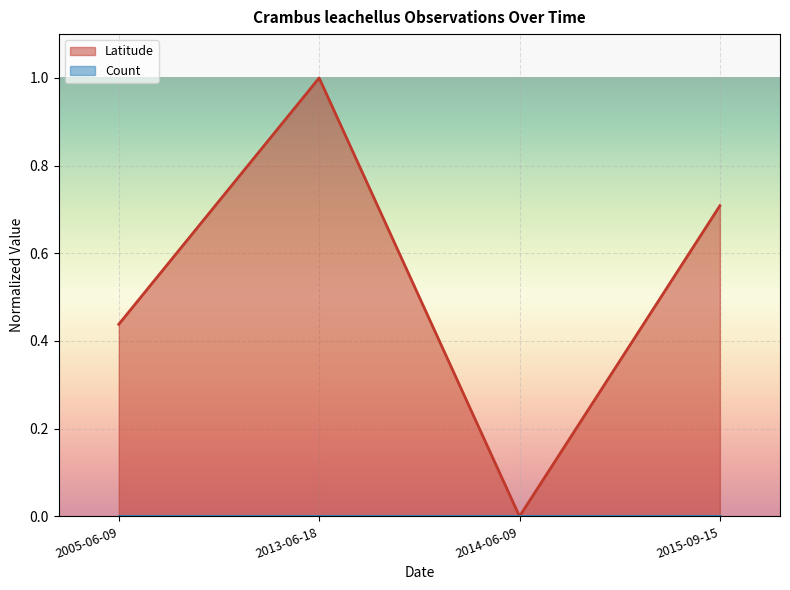

Count the number of categories in the chart.

4